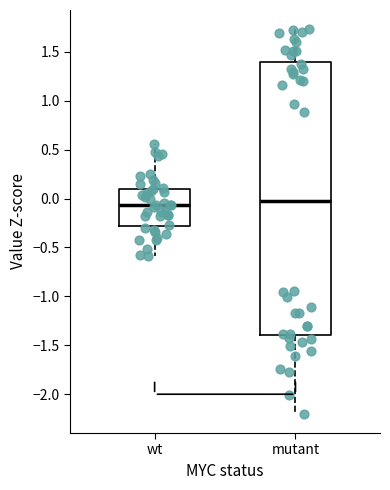

Where does the median line of the box for mutant sit on the y-axis? The values are not printed on the chart, so give them approximately, as read against the axis.

-0.05